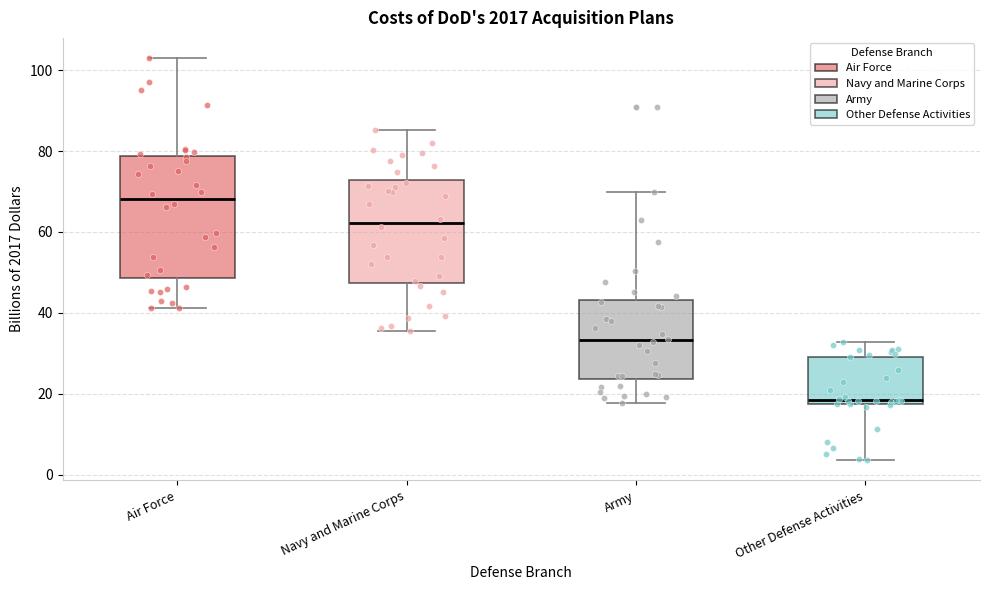

Reading left to right, transcribe this box plot: for each box, give where its median line is, the range the box spans, and where its two whiskers end, as read against the y-axis. The values are not printed on the chart, so give them approximately, as read against the axis.

Air Force: median 68, box 48 to 78, whiskers 42 to 104
Navy and Marine Corps: median 62, box 48 to 72, whiskers 36 to 86
Army: median 34, box 24 to 44, whiskers 18 to 70
Other Defense Activities: median 18 (just above the box's lower edge), box 18 to 30, whiskers 4 to 32